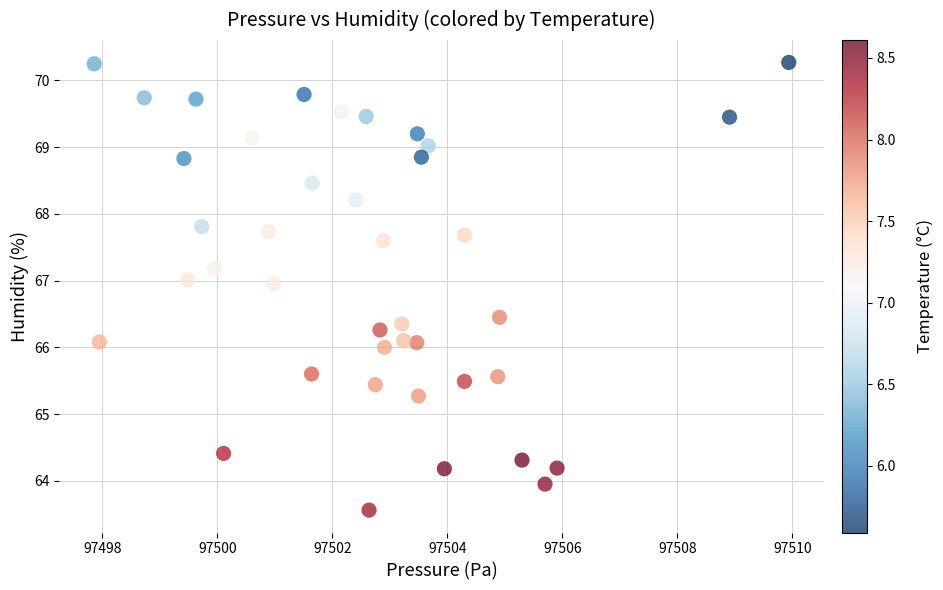

What is the range of Y values (max minus min)?

6.7